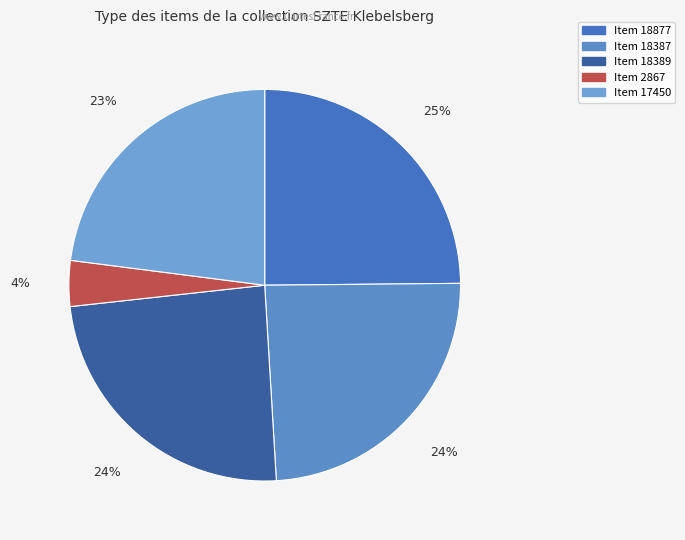

What percentage is the Item 18389 slice, to the nearest percent?

24%